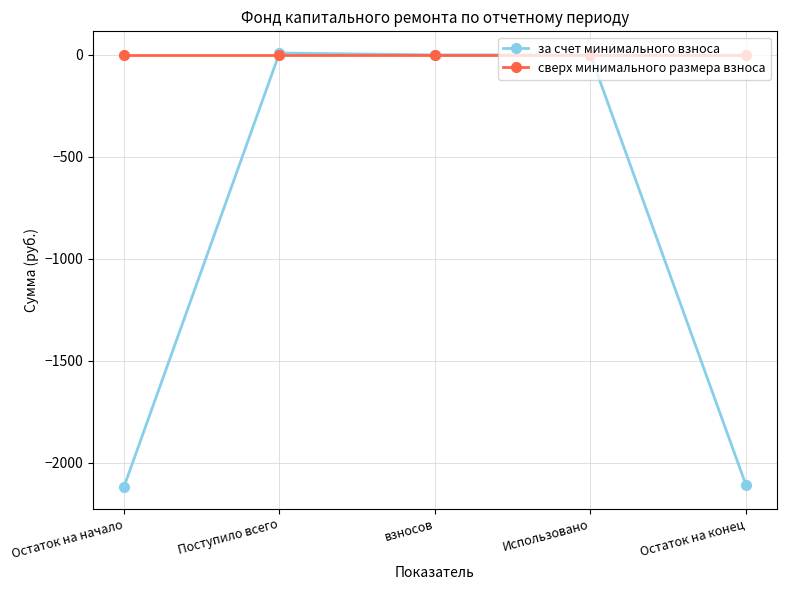

At Остаток на конец, list the series in order from largest to smallest.

сверх минимального размера взноса, за счет минимального взноса